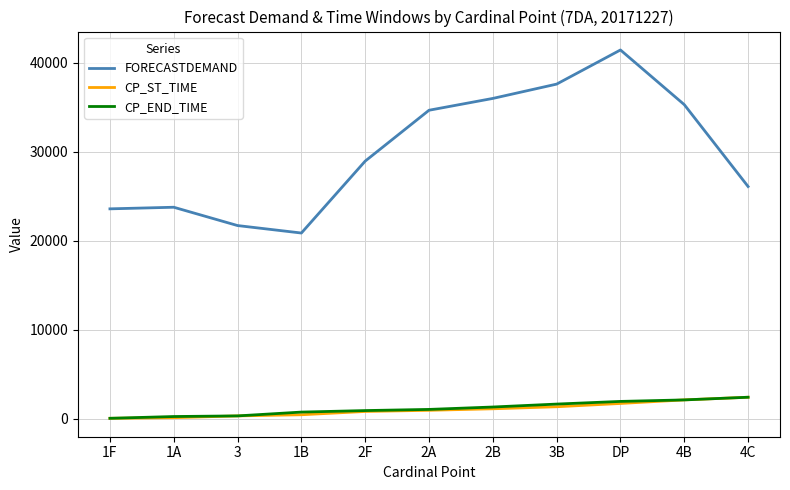

What is the difference between the maximum and minimum values in the CP_ST_TIME series?

2370